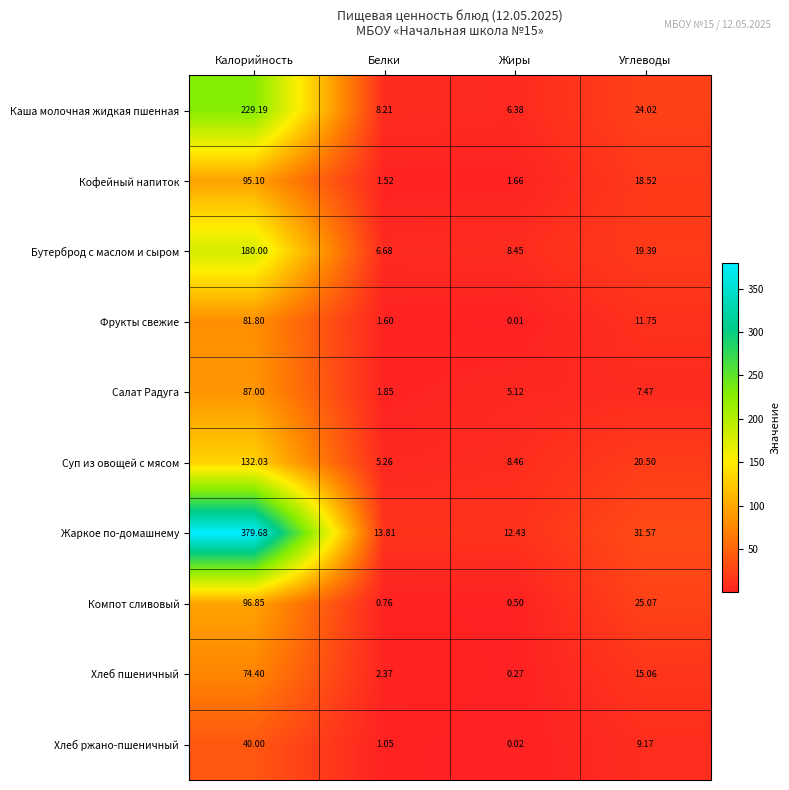

At which category is the sum across all series the highest?

Калорийность